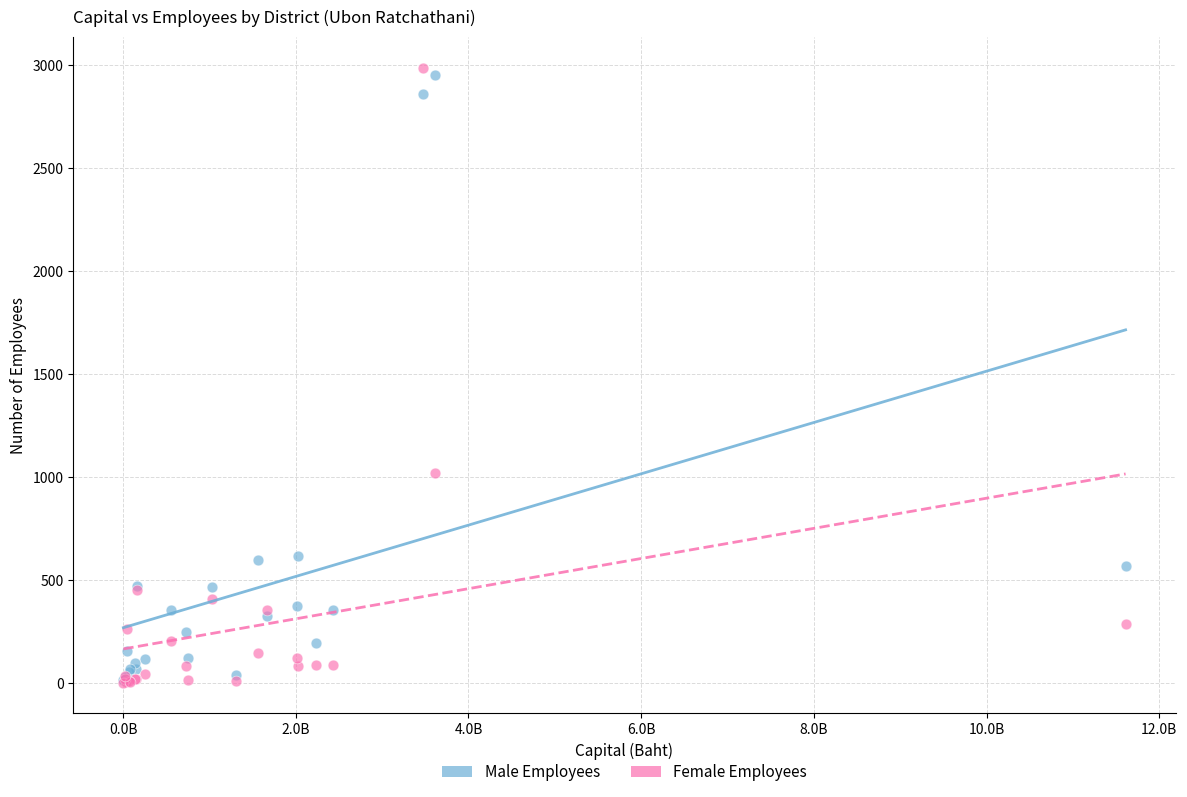

What are all the series names shown in the legend?

Male Employees, Female Employees